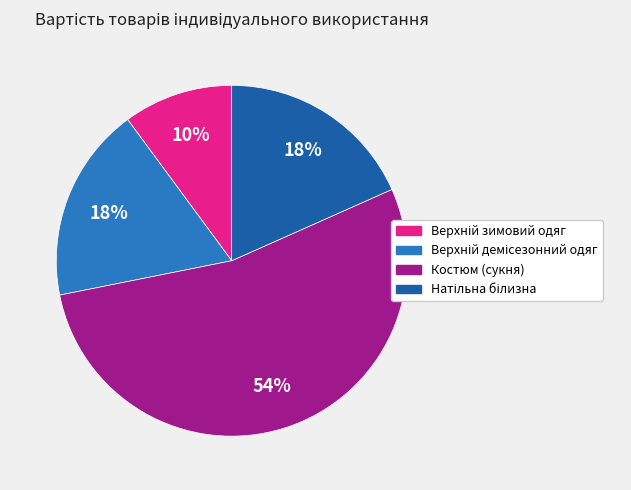

Does Костюм (сукня) account for over 50% of the chart?

Yes